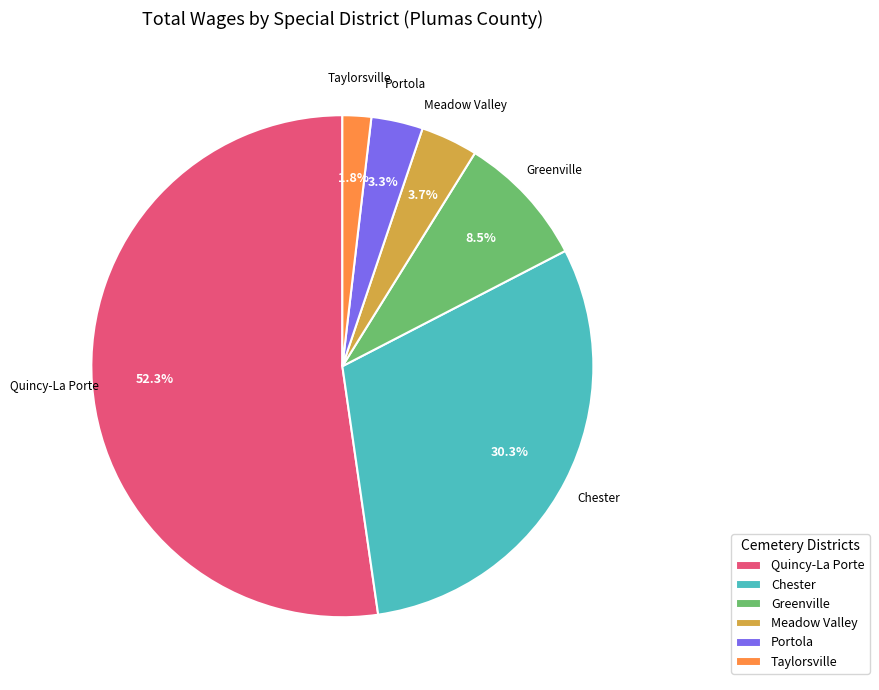

How many segments does this pie chart have?

6